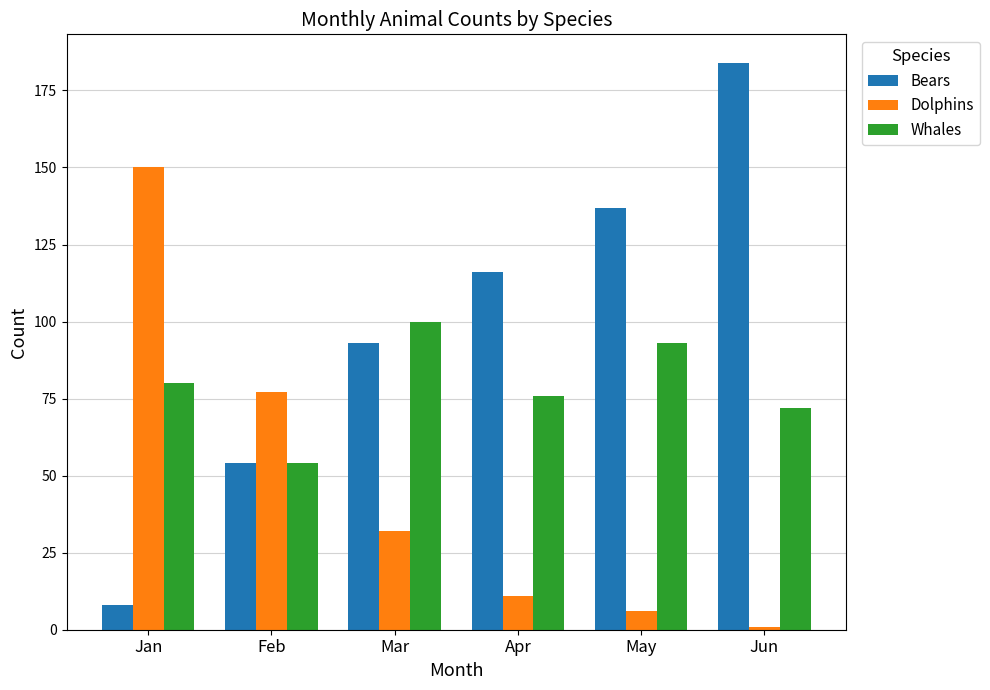

At which label is Dolphins closest to 75?

Feb